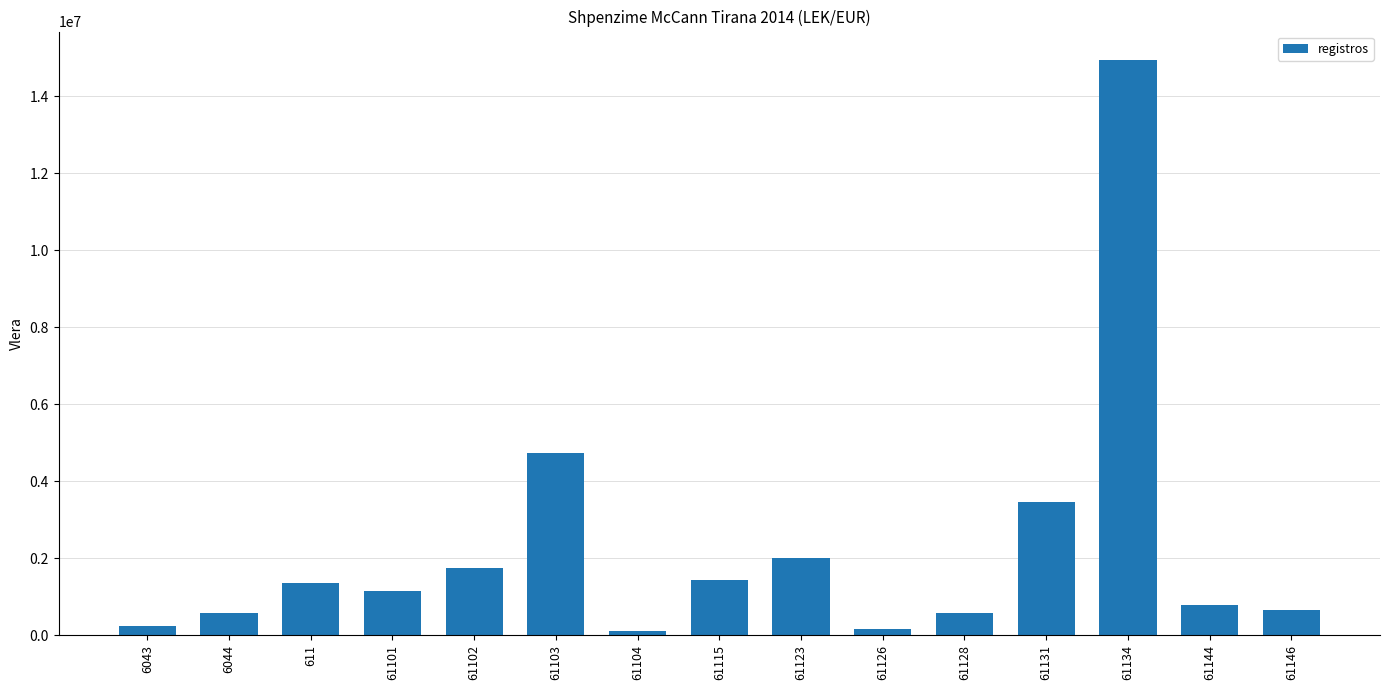

What is the change in value from 61134 to 61144?

-14151516.7